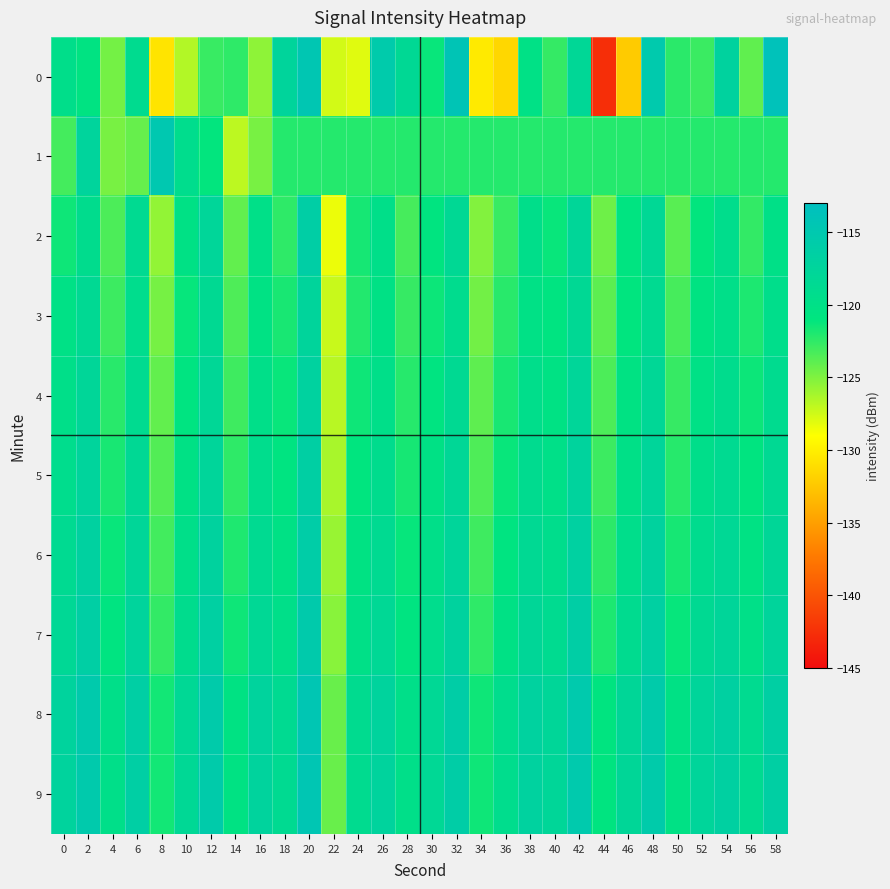

What is the greatest value displayed?

-113.6